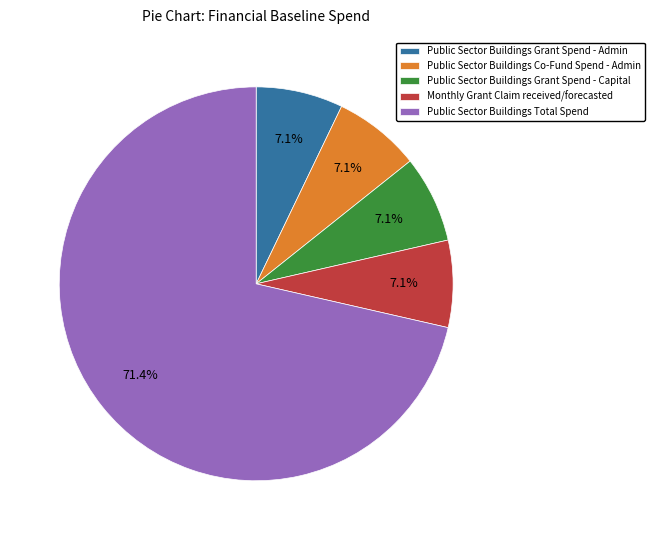

What is the largest slice in the pie chart?

Public Sector Buildings Total Spend